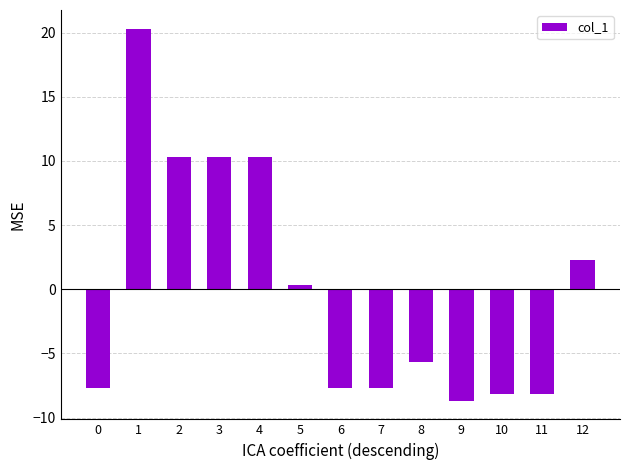

What is the change in value from 7 to 10?

-0.5